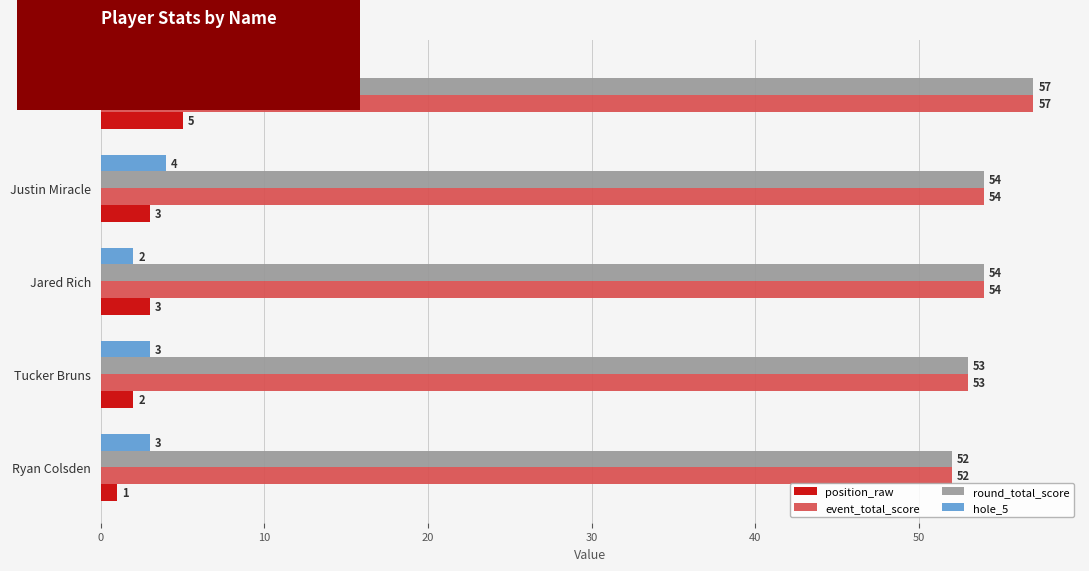

What is the average value of the hole_5 series?

3